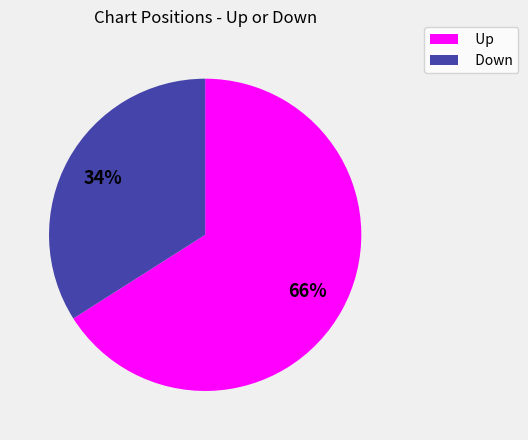

Is the sum of Down and Up greater than half?

Yes